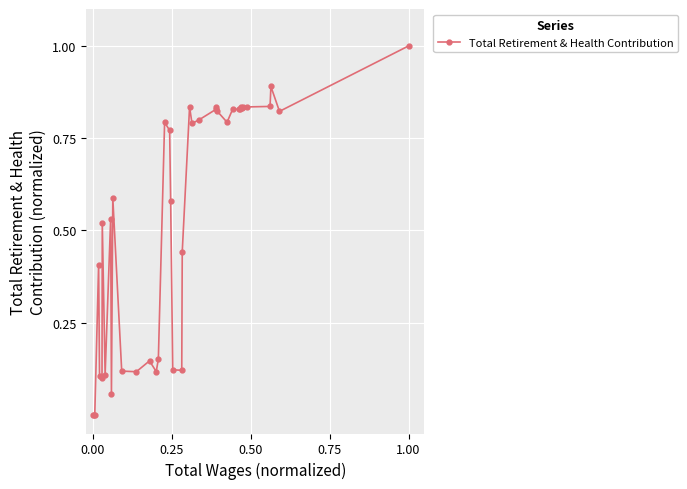

What is the difference between the maximum and minimum values?

1.0